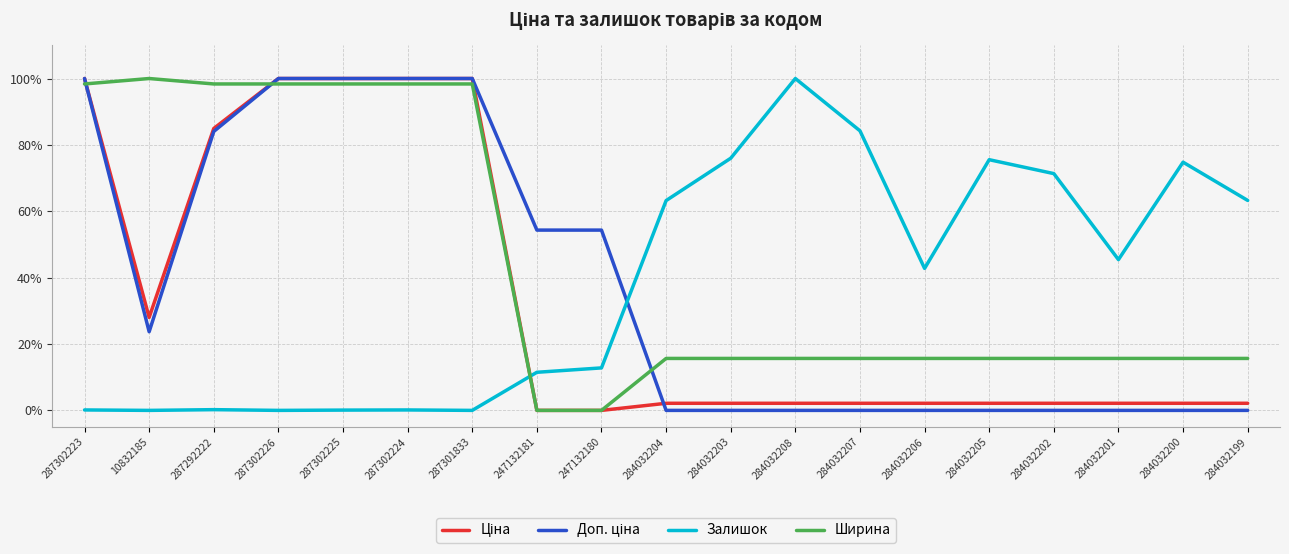

What is the total value across all series at 284032203?

93.8